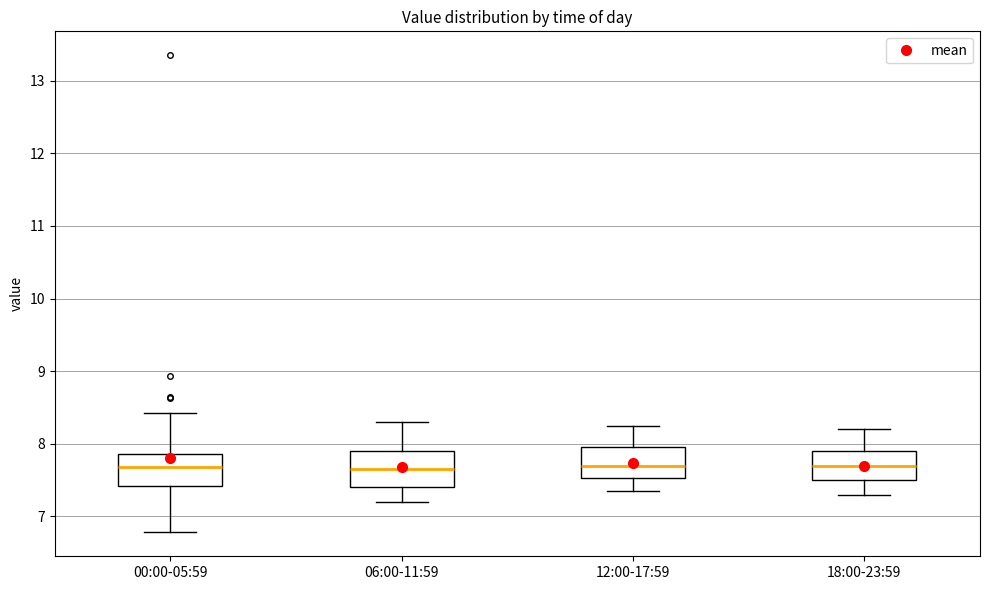

Reading left to right, read every box against the y-axis: the position of its median line, the range the box covers, and the ends of its whiskers. The values are not printed on the chart, so give them approximately, as read against the axis.

00:00-05:59: median 7.7, box 7.4 to 7.9, whiskers 6.8 to 8.4
06:00-11:59: median 7.7, box 7.4 to 7.9, whiskers 7.2 to 8.3
12:00-17:59: median 7.7, box 7.5 to 8.0, whiskers 7.4 to 8.3
18:00-23:59: median 7.7, box 7.5 to 7.9, whiskers 7.3 to 8.2